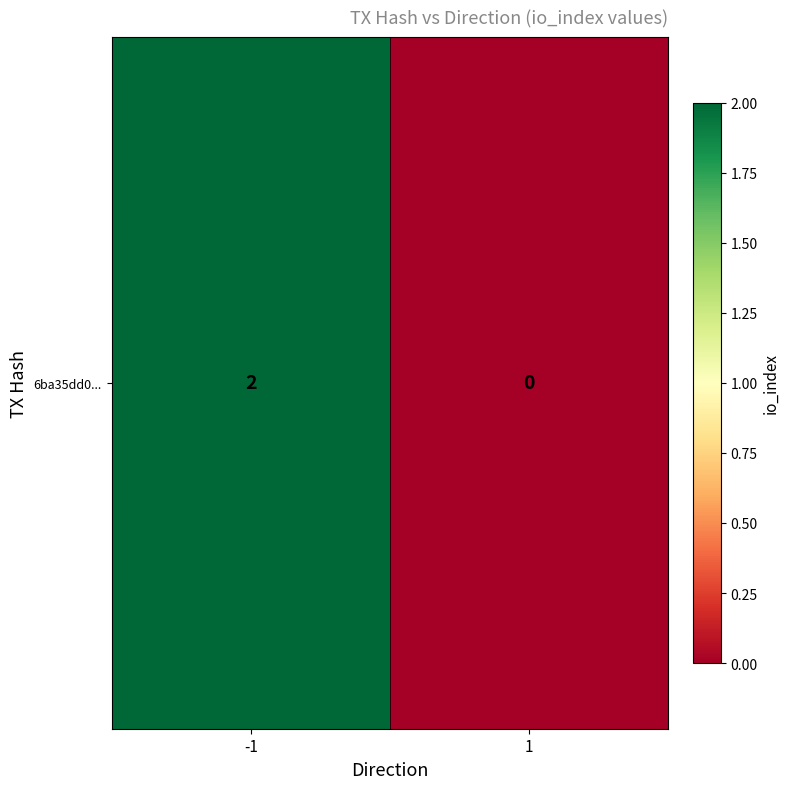

Reading left to right, list all the values displayed in this chart.

2	0